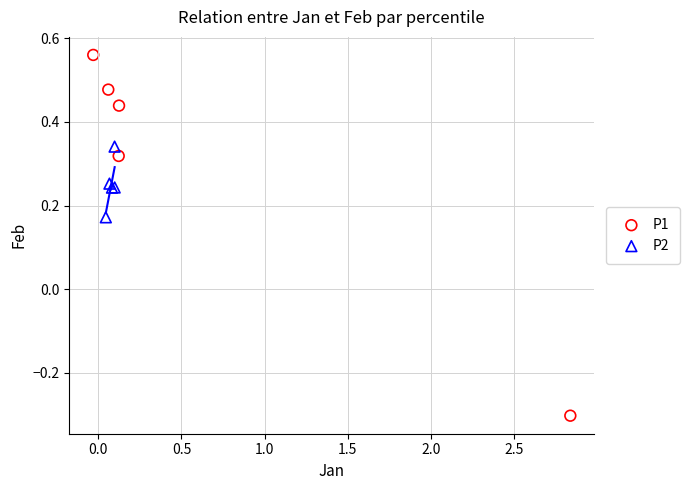

Which series contains the highest Y value?

P1